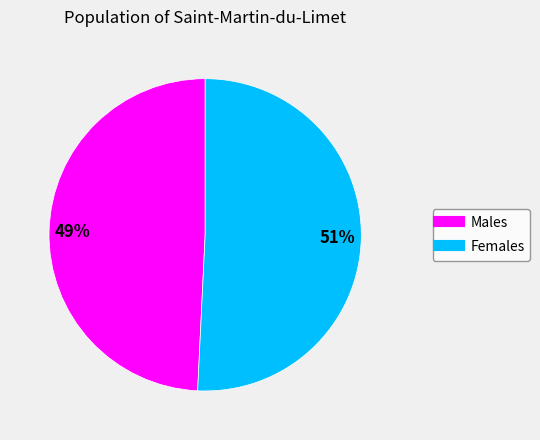

Is there a majority slice in this chart?

Yes